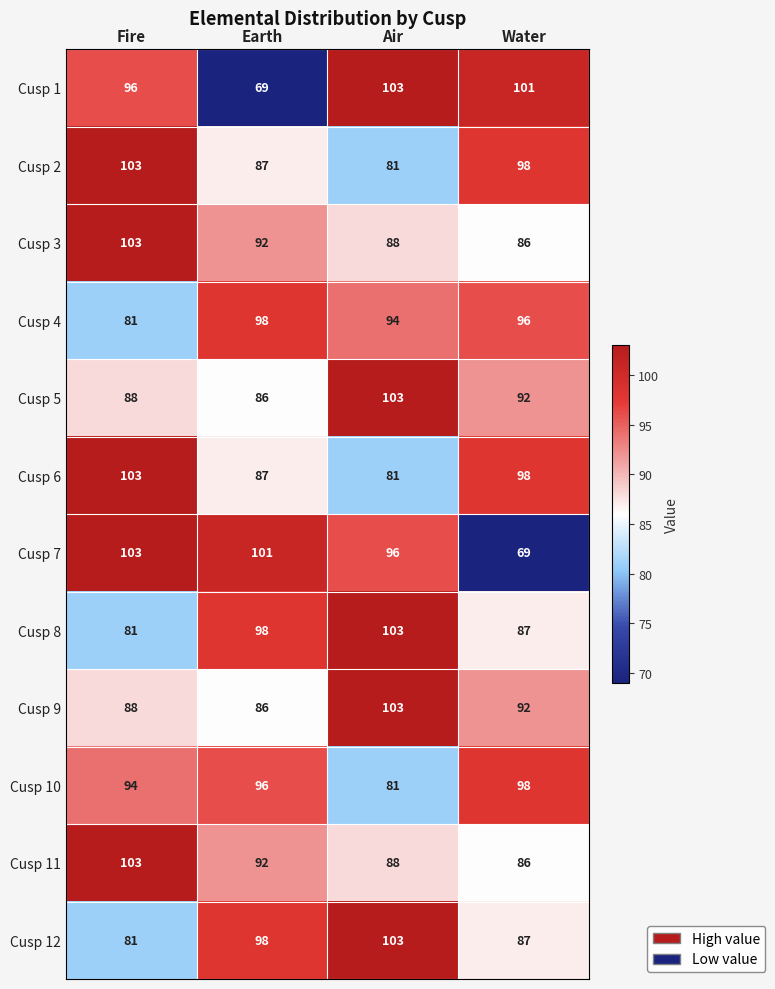

The Cusp 6 series shows 56 at Water. True or false?

False